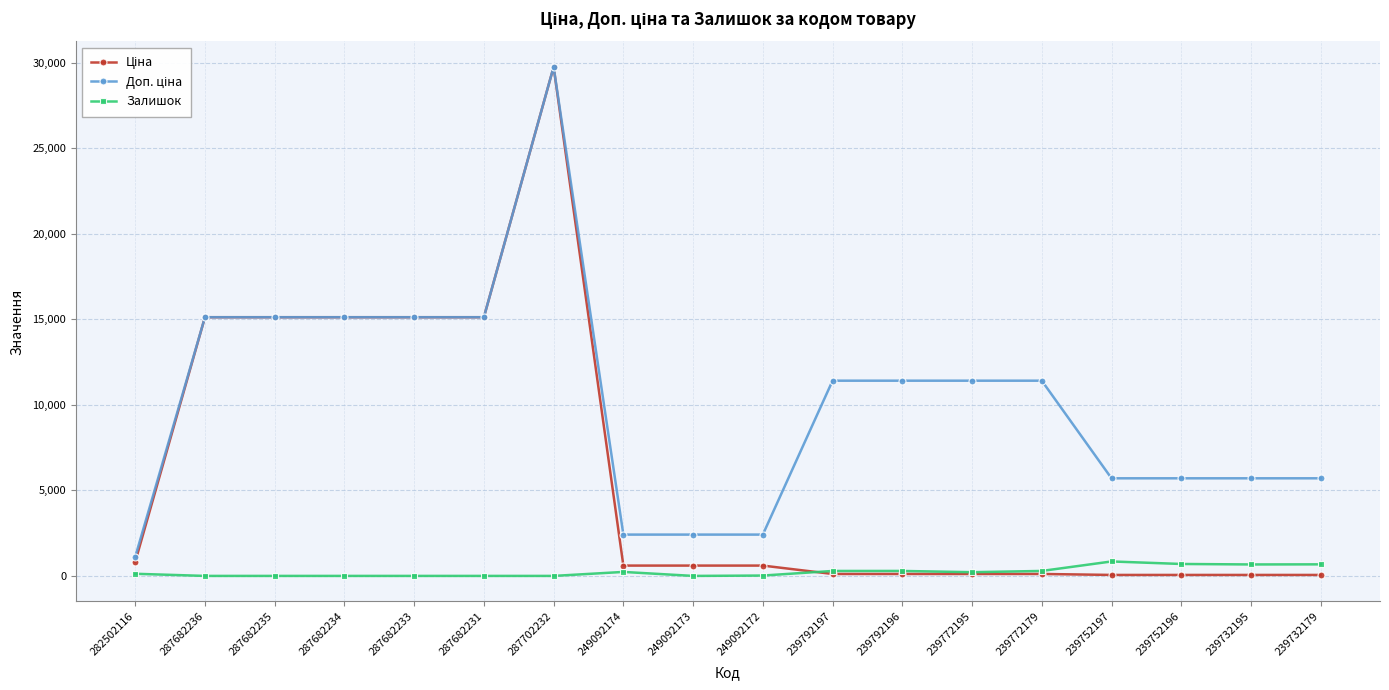

True or false: Залишок has a value of 290.0 at 239792196.

True